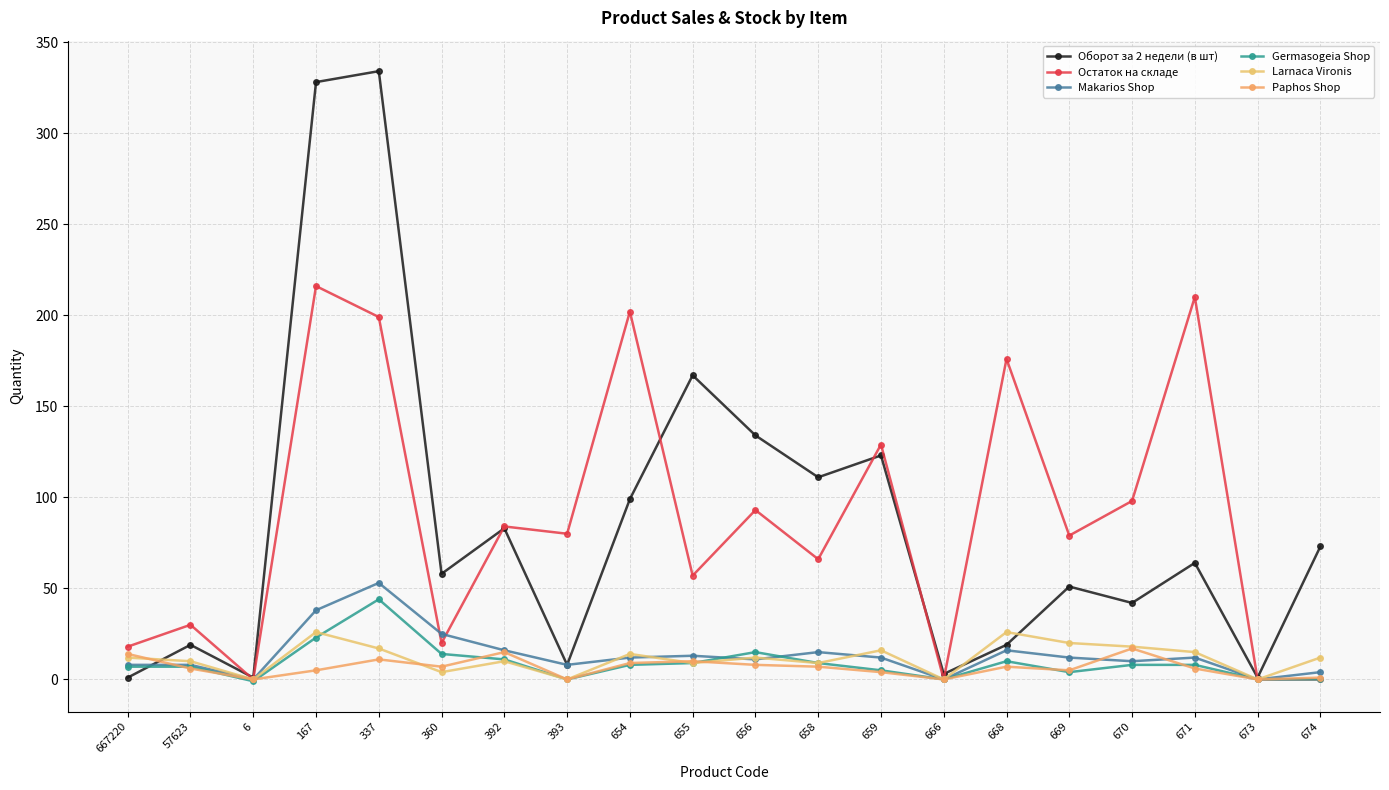

What value does the Larnaca Vironis series have at 167?

26